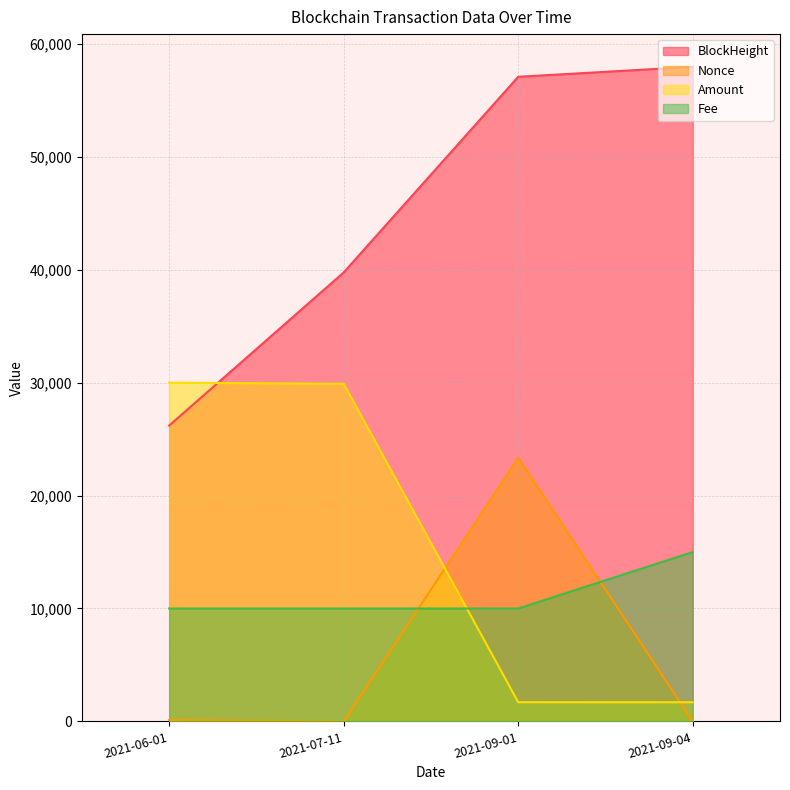

What are all the series names shown in the legend?

BlockHeight, Nonce, Amount, Fee